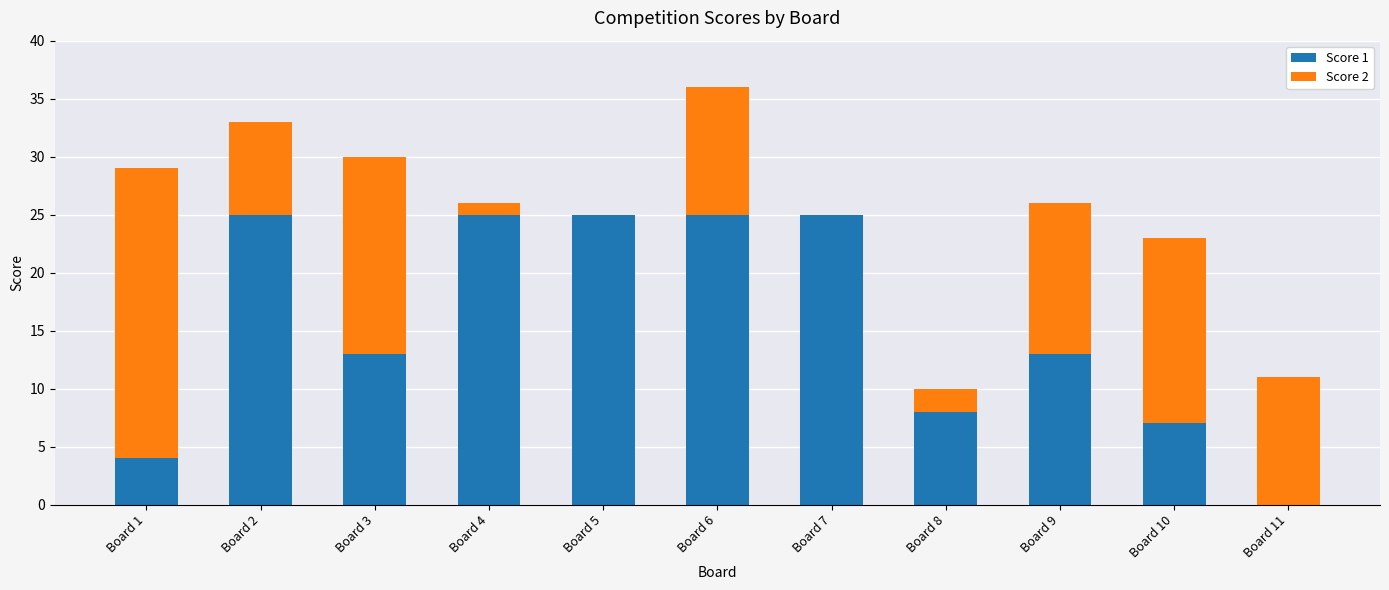

At which category is the sum across all series the highest?

Board 6